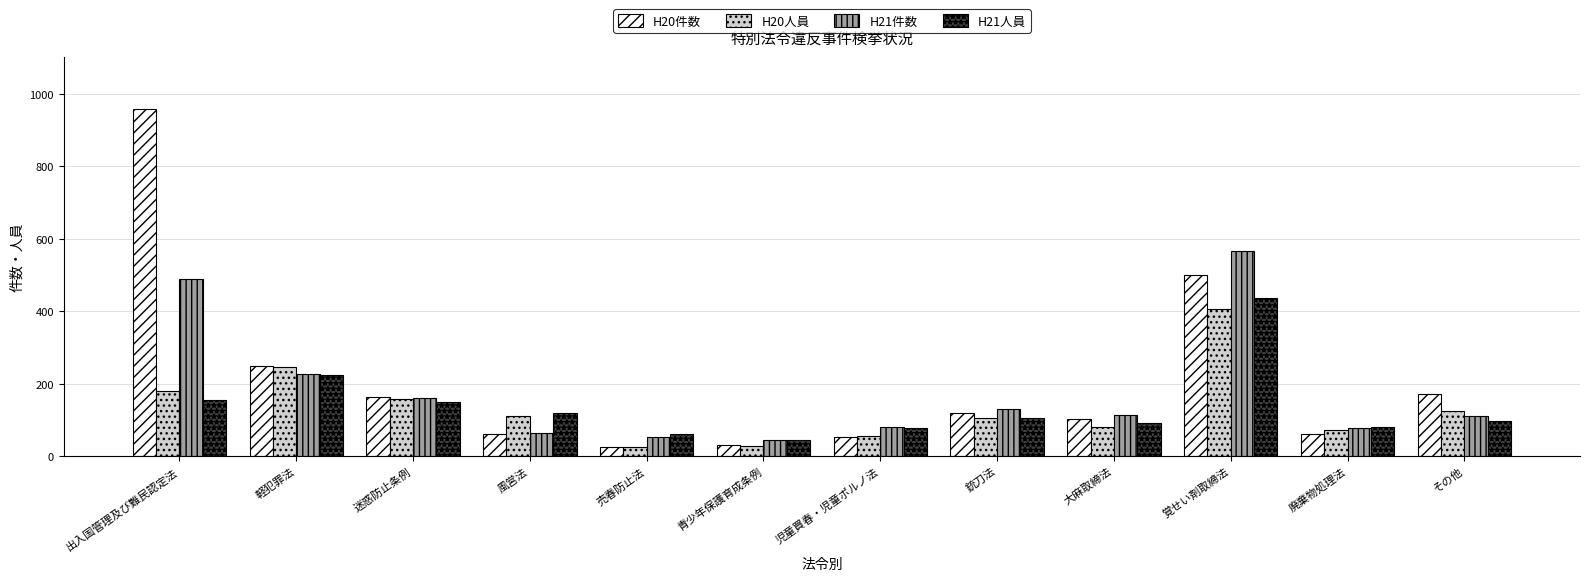

Count the number of data series in this chart.

4